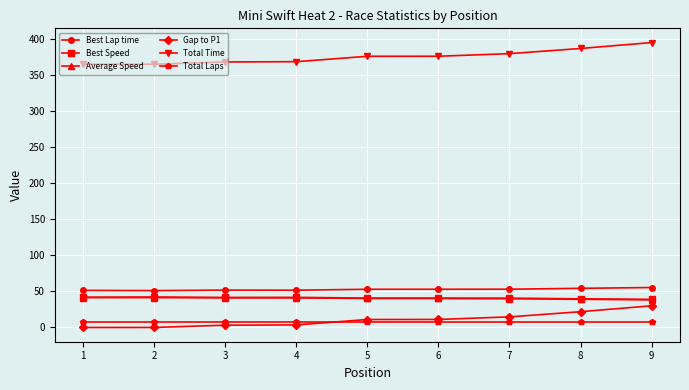

What are all the series names shown in the legend?

Best Lap time, Best Speed, Average Speed, Gap to P1, Total Time, Total Laps